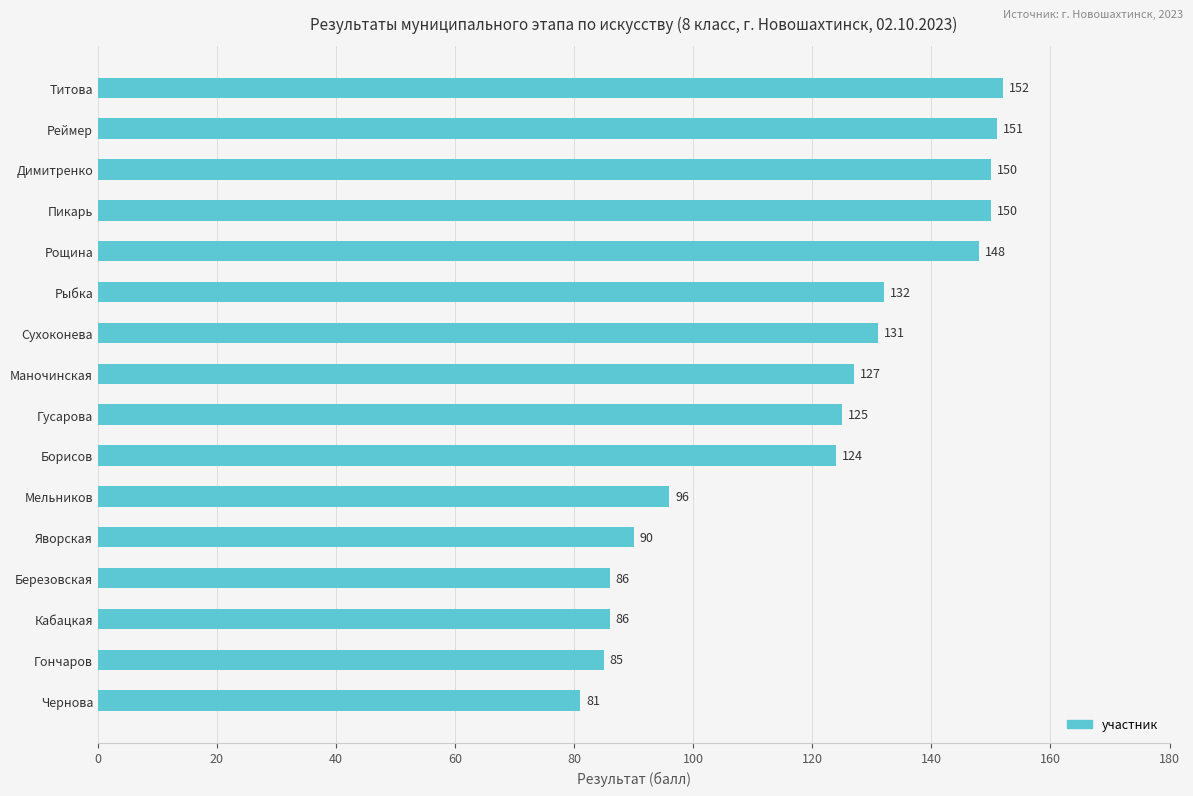

Reading top to bottom, list all the values displayed in this chart.

Титова=152	Реймер=151	Димитренко=150	Пикарь=150	Рощина=148	Рыбка=132	Сухоконева=131	Маночинская=127	Гусарова=125	Борисов=124	Мельников=96	Яворская=90	Березовская=86	Кабацкая=86	Гончаров=85	Чернова=81